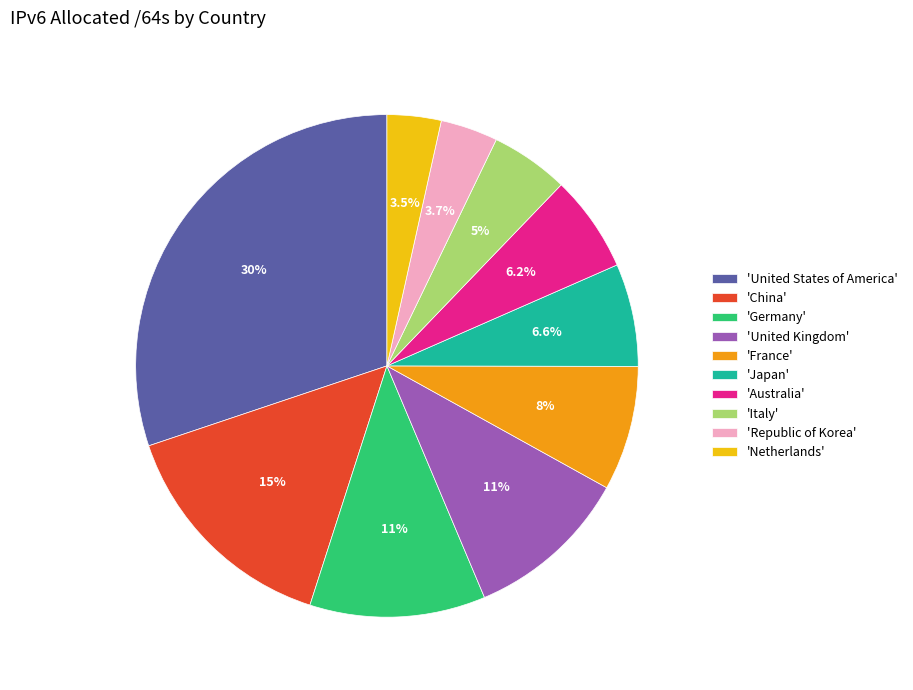

What is the largest slice in the pie chart?

'United States of America'